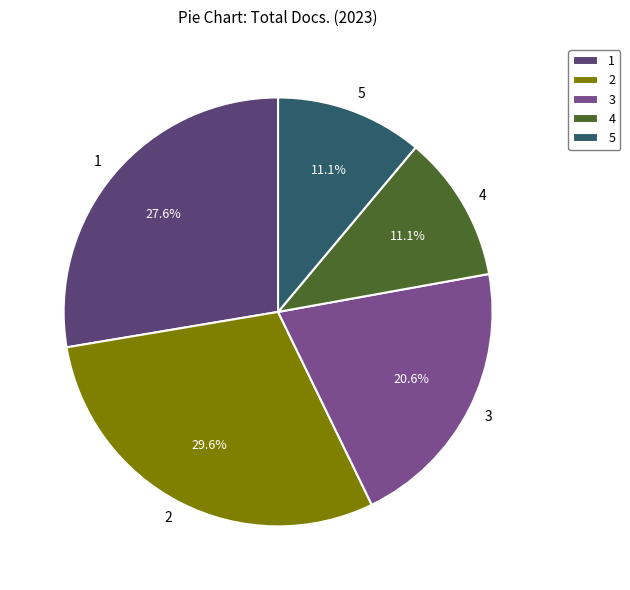

How many slices are in this pie chart?

5